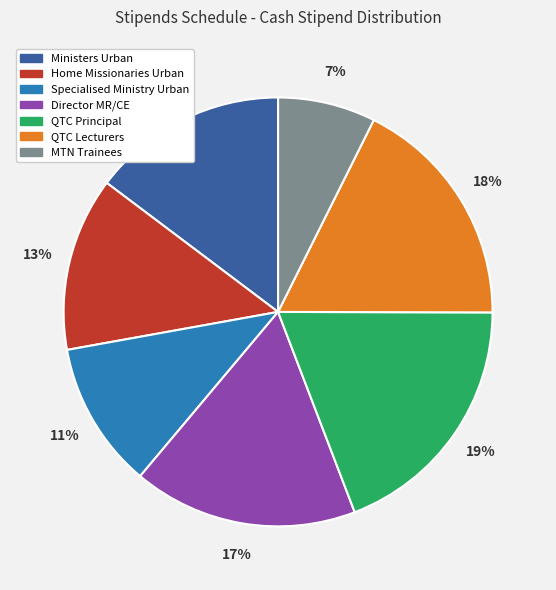

Between Director MR/CE and Home Missionaries Urban, which is larger?

Director MR/CE